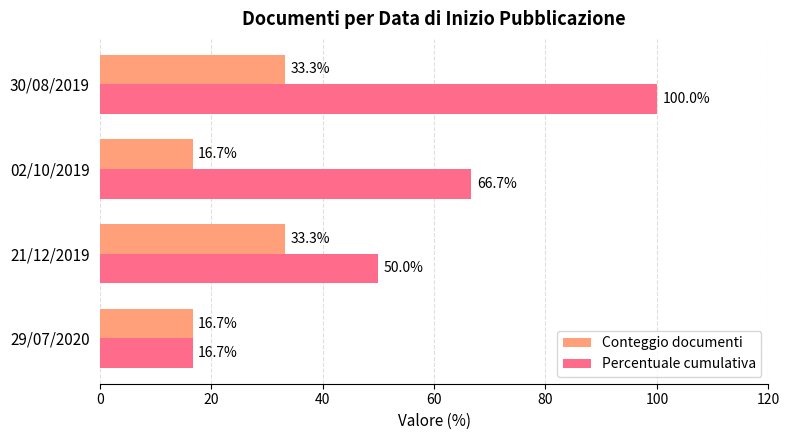

Which series has the largest total across all categories?

Percentuale cumulativa